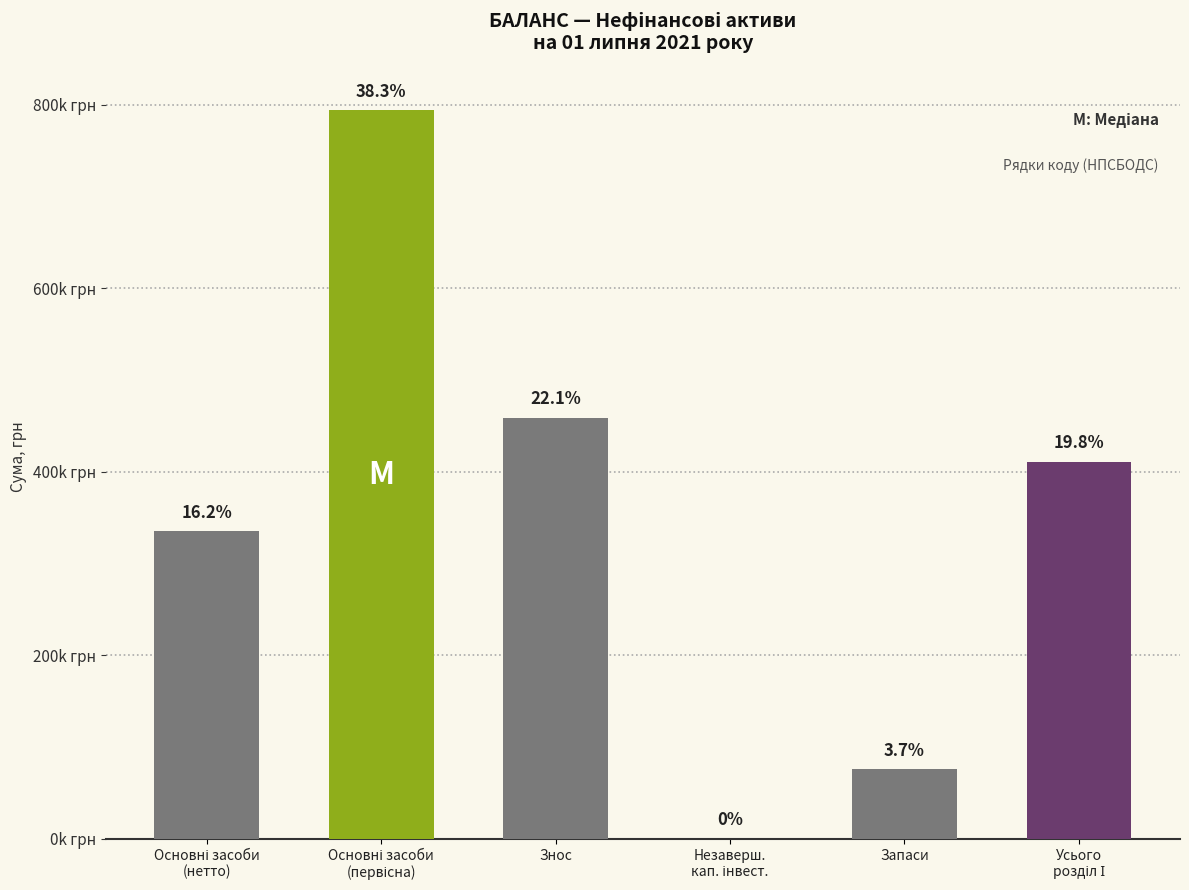

What is the label of the 1st bar from the left?

Основні засоби
(нетто)